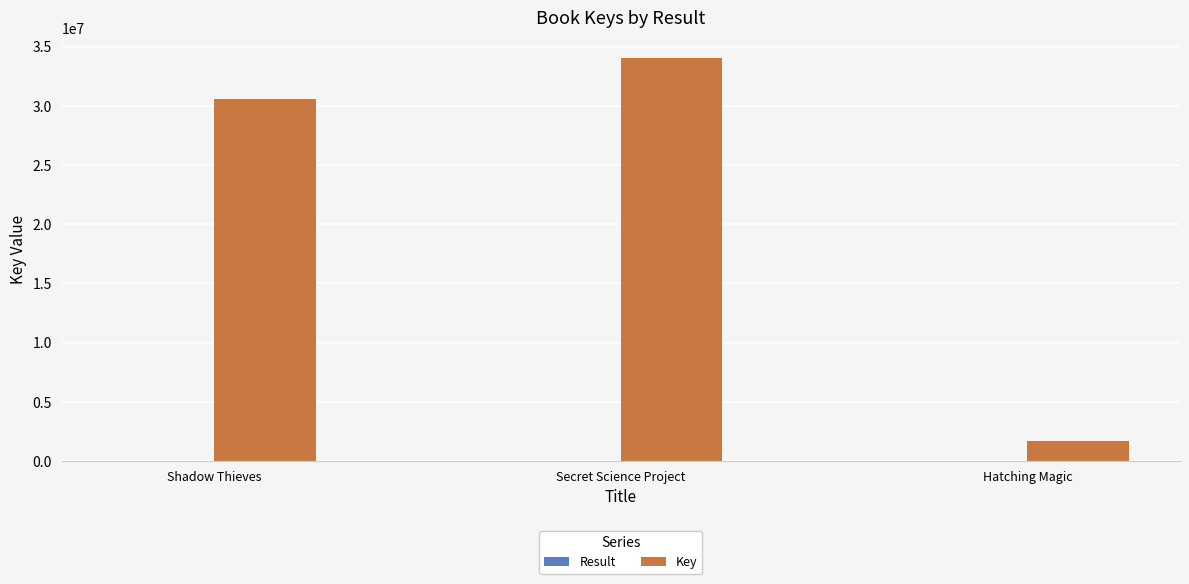

At which label is Key closest to 17867774?

Shadow Thieves